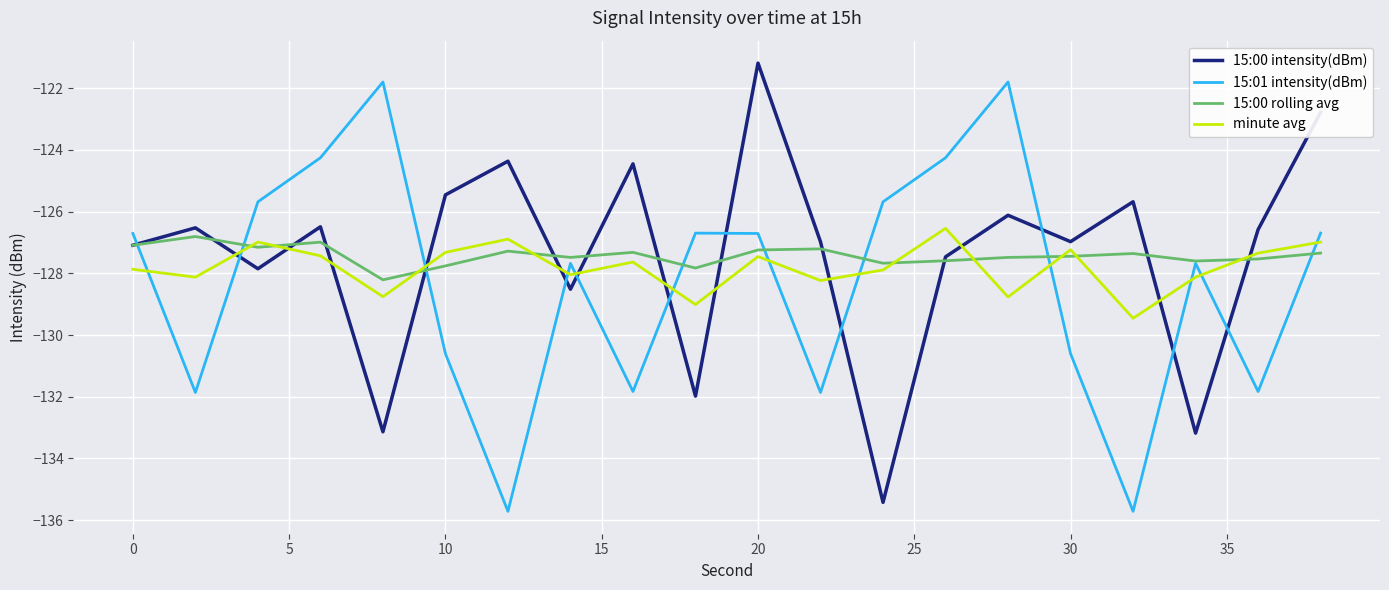

After their last crossing, which series has the higher values: 15:00 intensity(dBm) or minute avg?

15:00 intensity(dBm)